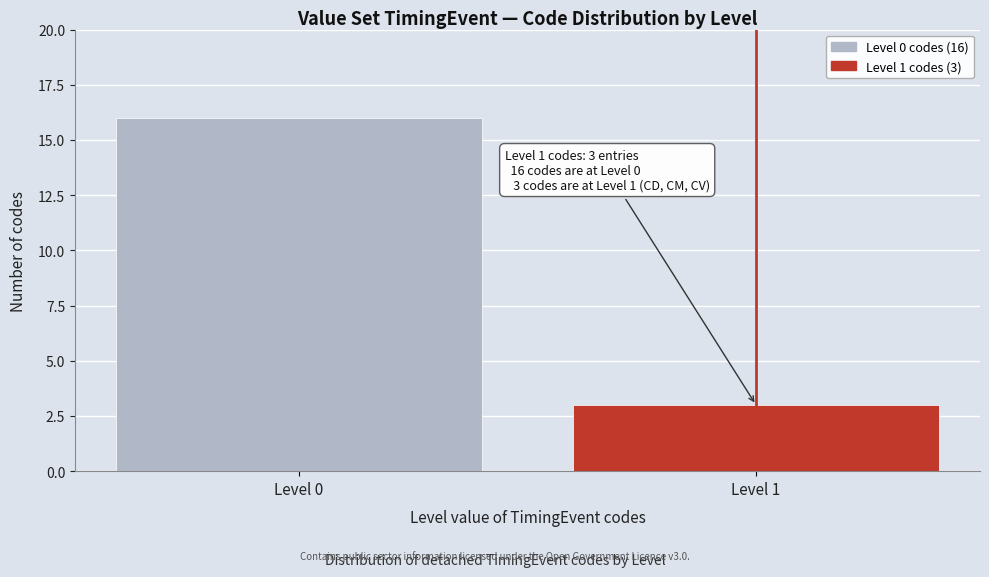

Reading left to right, transcribe all the data shown in this chart.

16	3